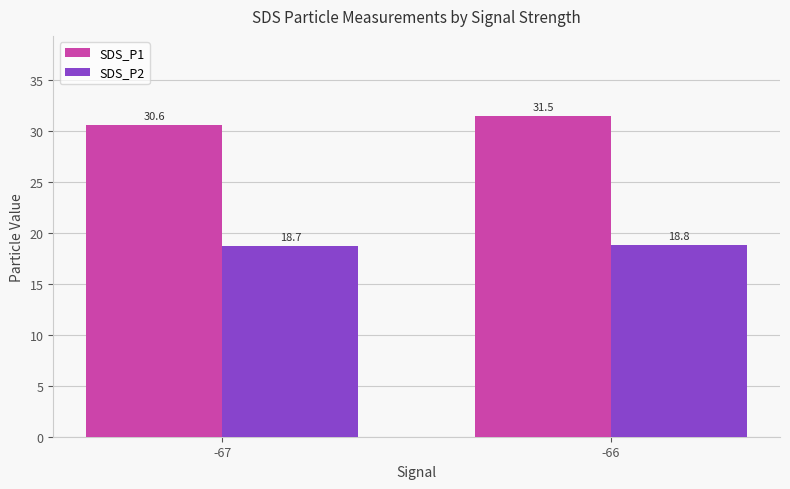

How many SDS_P1 values are between 30 and 31?

1